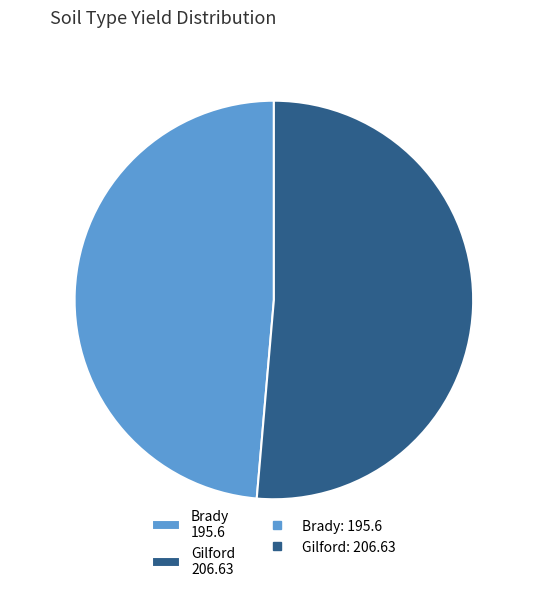

What is the ratio of the value at Gilford to the value at Brady?

1.1